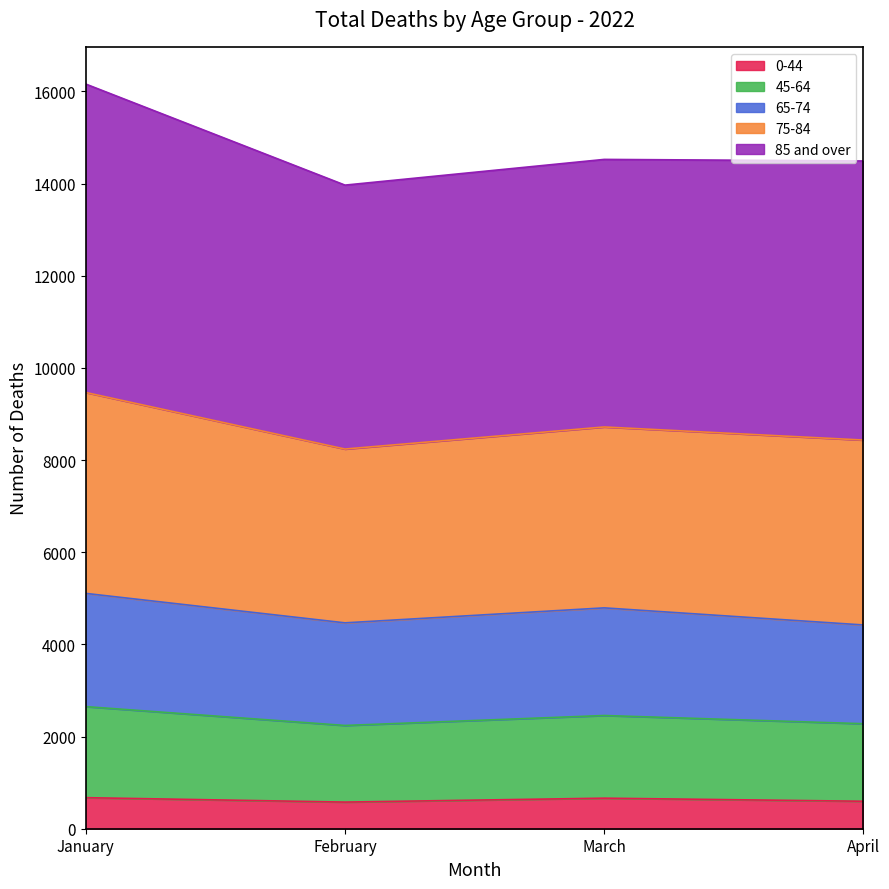

What is the total value across all series at January?

16161